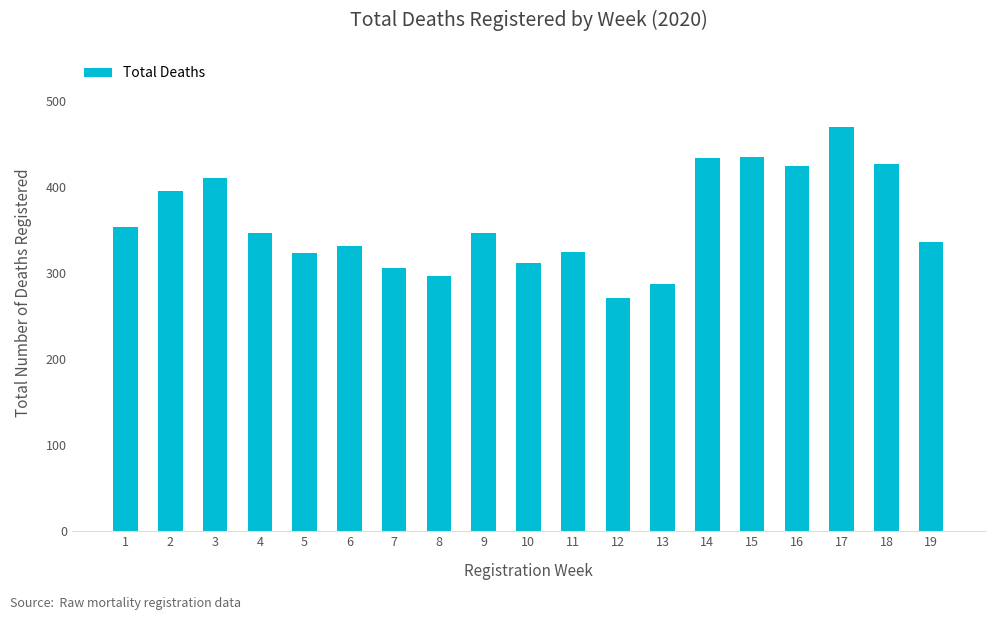

The chart shows a value of 395 at 2. True or false?

True